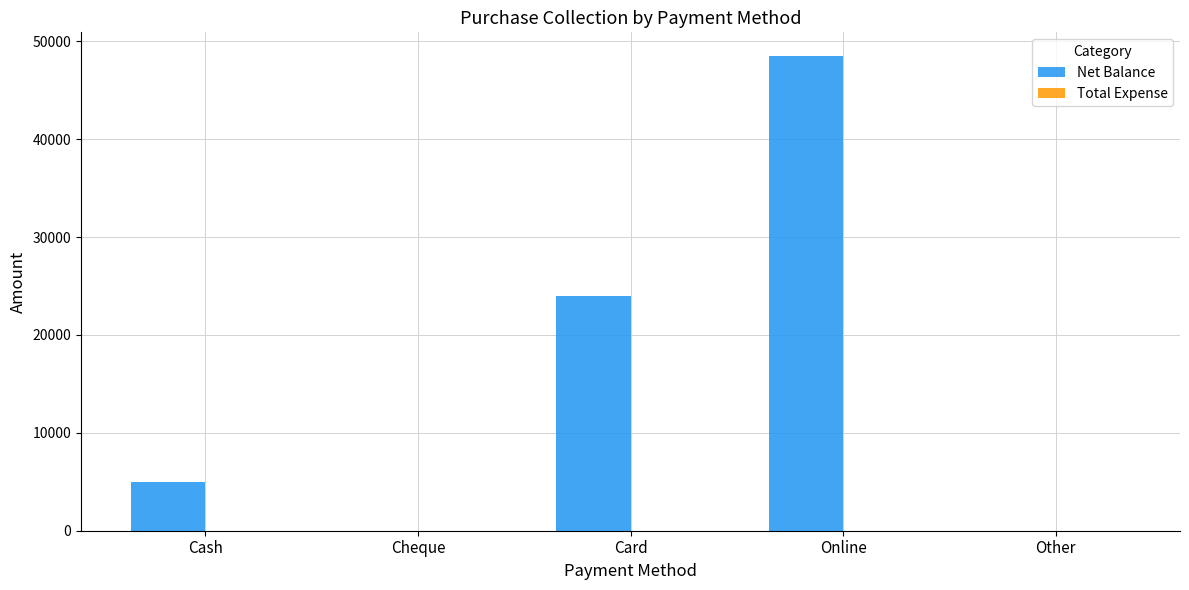

What is the sum of the values at Cash and Cheque?

5000